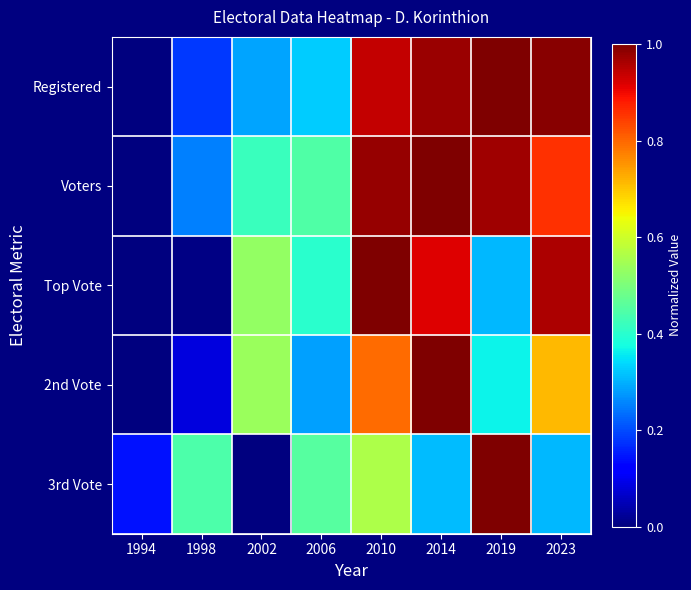

Reading left to right, list all the values displayed in this chart.

Registered: 1994=0.0	1998=0.2	2002=0.3	2006=0.3	2010=0.9	2014=1.0	2019=1.0	2023=1.0
Voters: 1994=0.0	1998=0.3	2002=0.4	2006=0.4	2010=1.0	2014=1.0	2019=1.0	2023=0.9
Top Vote: 1994=0.0	1998=0.0	2002=0.5	2006=0.4	2010=1.0	2014=0.9	2019=0.3	2023=1.0
2nd Vote: 1994=0.0	1998=0.1	2002=0.5	2006=0.3	2010=0.8	2014=1.0	2019=0.4	2023=0.7
3rd Vote: 1994=0.1	1998=0.4	2002=0.0	2006=0.5	2010=0.6	2014=0.3	2019=1.0	2023=0.3